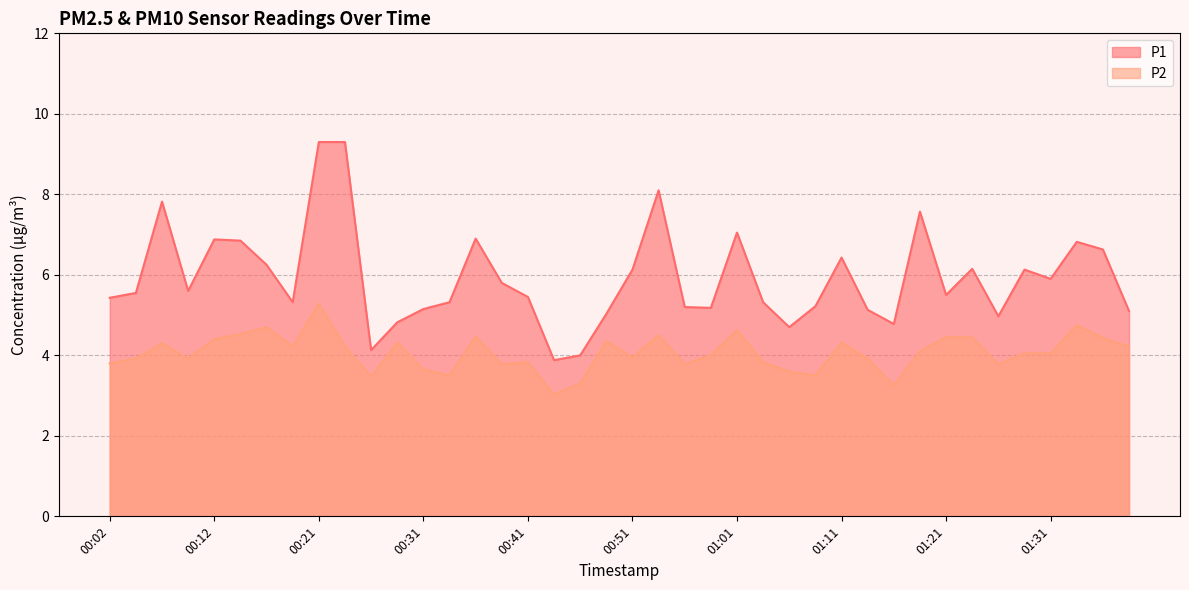

Reading right to left, extract all data points from this chart.

P1: 5.1	6.6	6.8	5.9	6.1	5.0	6.2	5.5	7.6	4.8	5.1	6.4	5.2	4.7	5.3	7.0	5.2	5.2	8.1	6.1	5.0	4.0	3.9	5.5	5.8	6.9	5.3	5.2	4.8	4.1	9.3	9.3	5.3	6.2	6.8	6.9	5.6	7.8	5.5	5.4
P2: 4.2	4.4	4.8	4.0	4.0	3.8	4.5	4.5	4.1	3.2	3.9	4.3	3.5	3.6	3.8	4.6	4.0	3.8	4.5	4.0	4.3	3.3	3.0	3.8	3.8	4.5	3.5	3.6	4.3	3.5	4.2	5.3	4.2	4.7	4.5	4.4	3.9	4.3	3.9	3.8